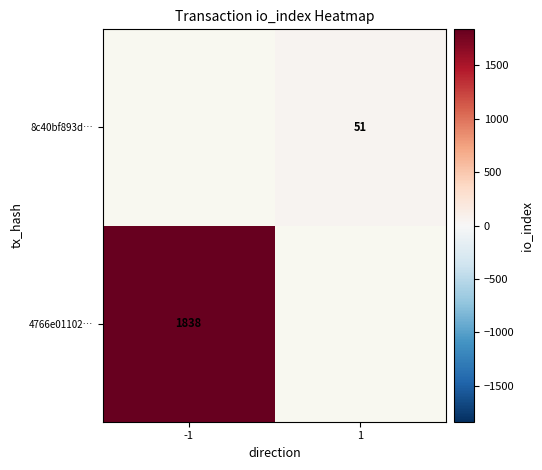

The value of 8c40bf893d… at 1 is 51. True or false?

True